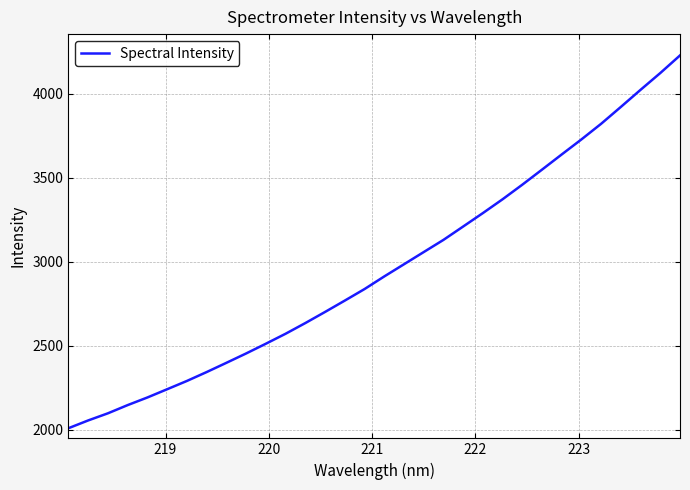

What is the maximum value shown in the chart?

4226.4